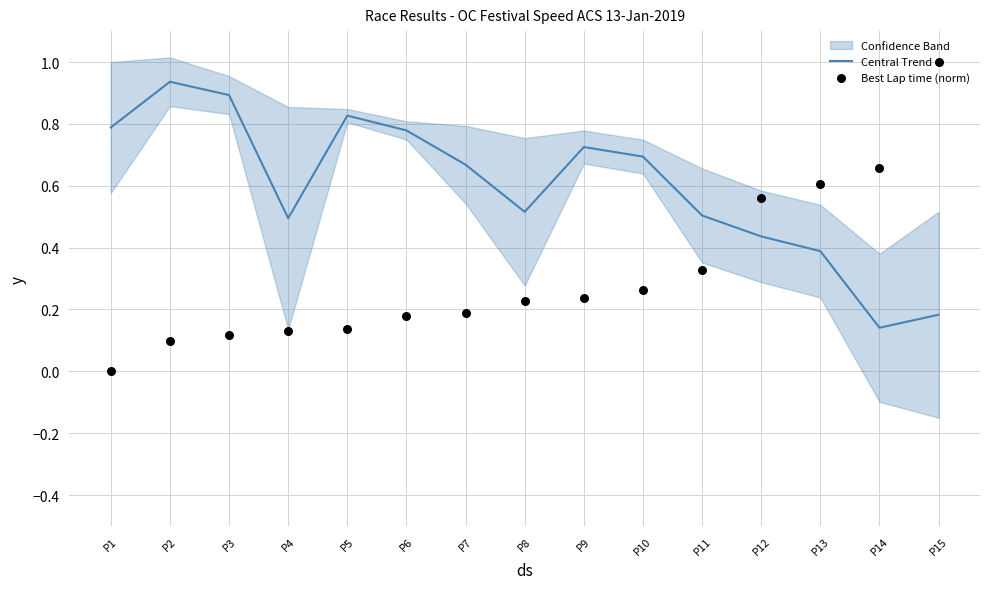

The value of Central Trend at P1 is 0.8. True or false?

True